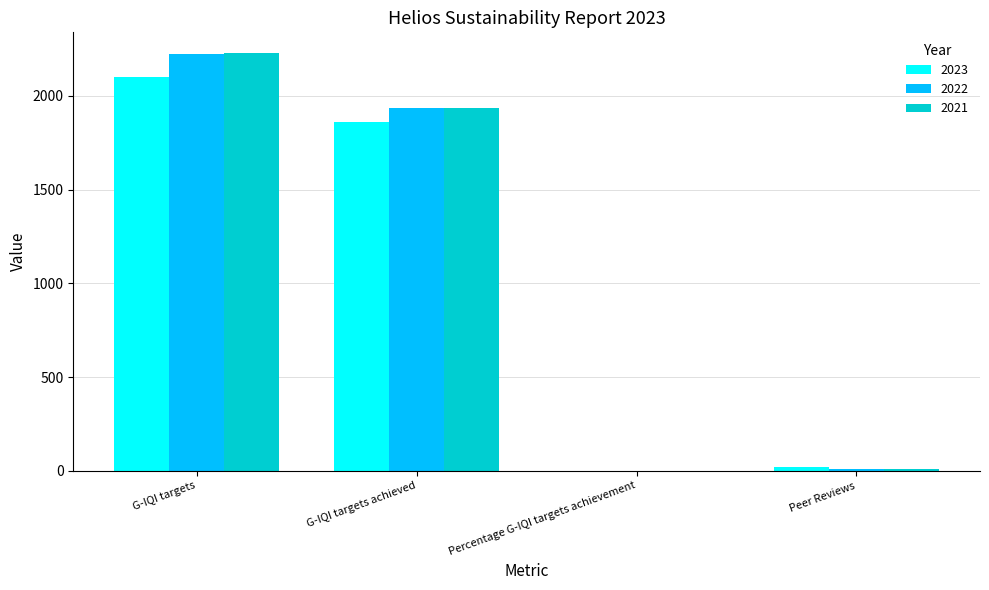

True or false: 2021 has a value of 2228.0 at G-IQI targets.

True